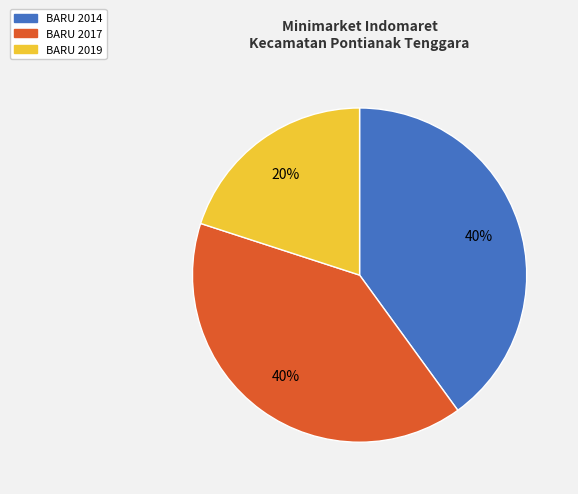

What is the ratio of the value at BARU 2019 to the value at BARU 2017?

0.5